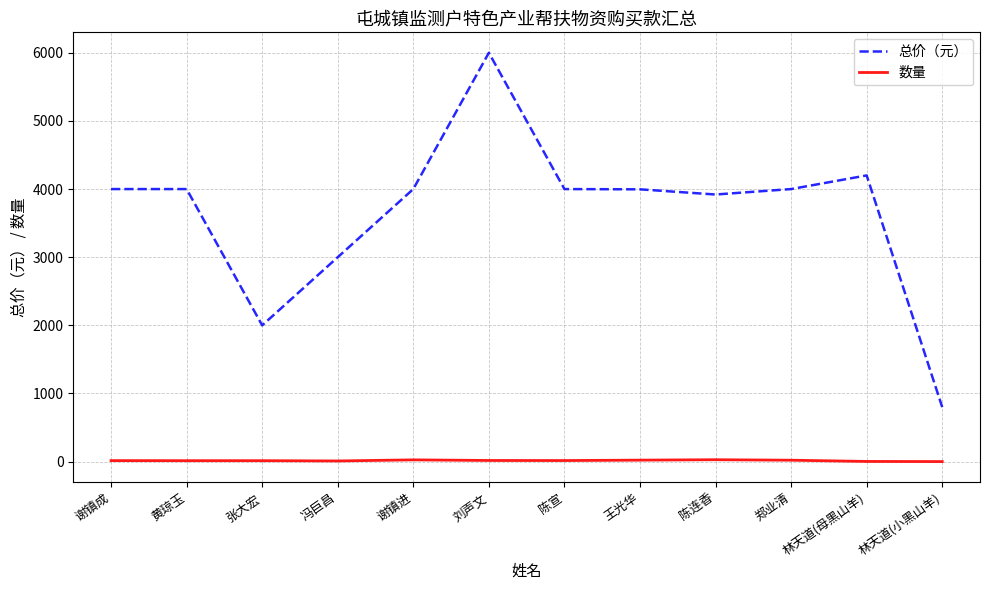

Which series has the widest spread of values?

总价（元）